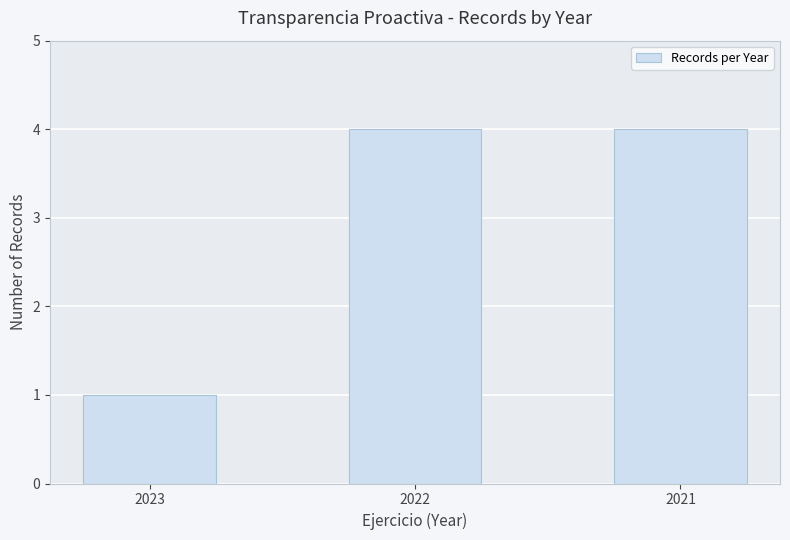

What is the minimum value shown in the chart?

1